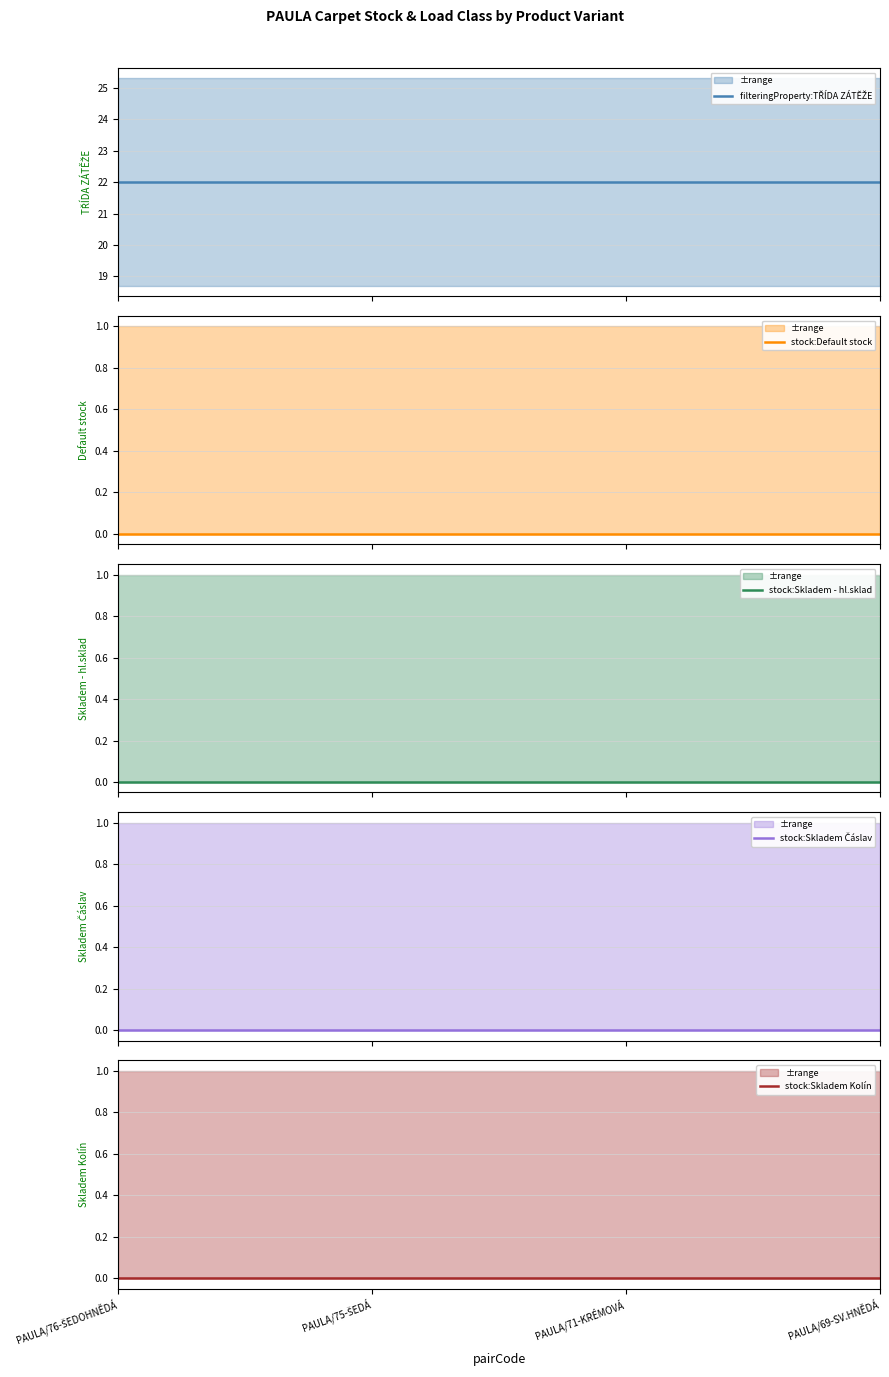

What is the total value across all series at PAULA/75-ŠEDÁ?

22